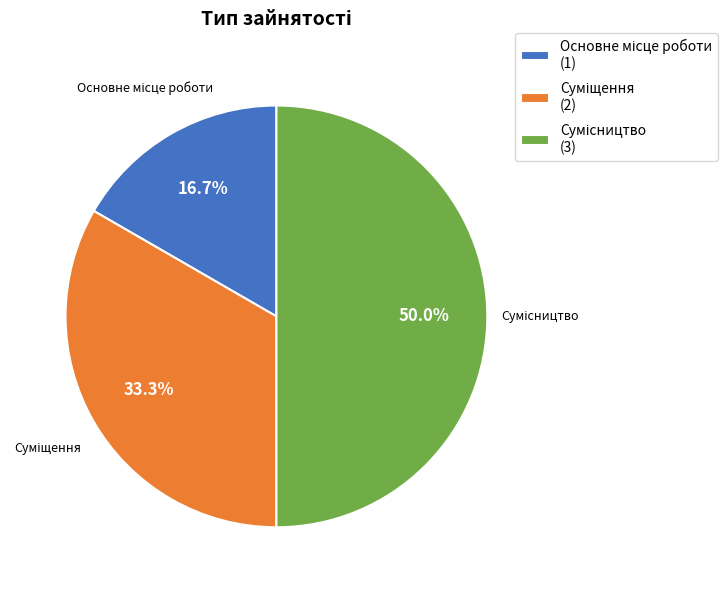

Rank the categories by value from highest to lowest.

Сумісництво, Суміщення, Основне місце роботи